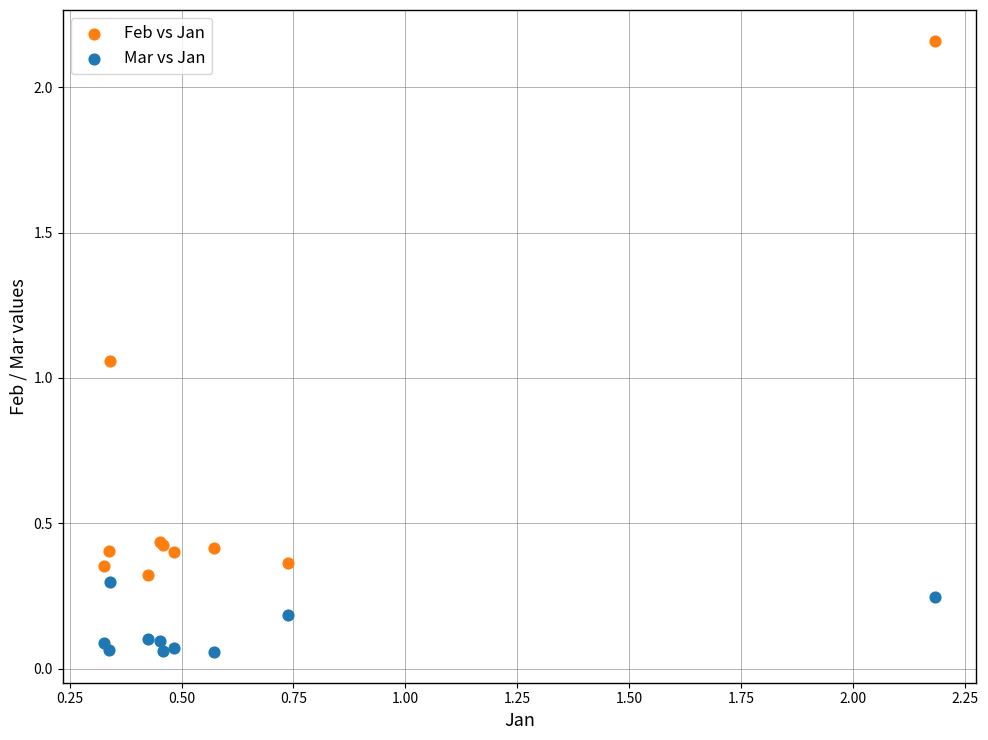

Which series contains the lowest Y value?

Mar vs Jan